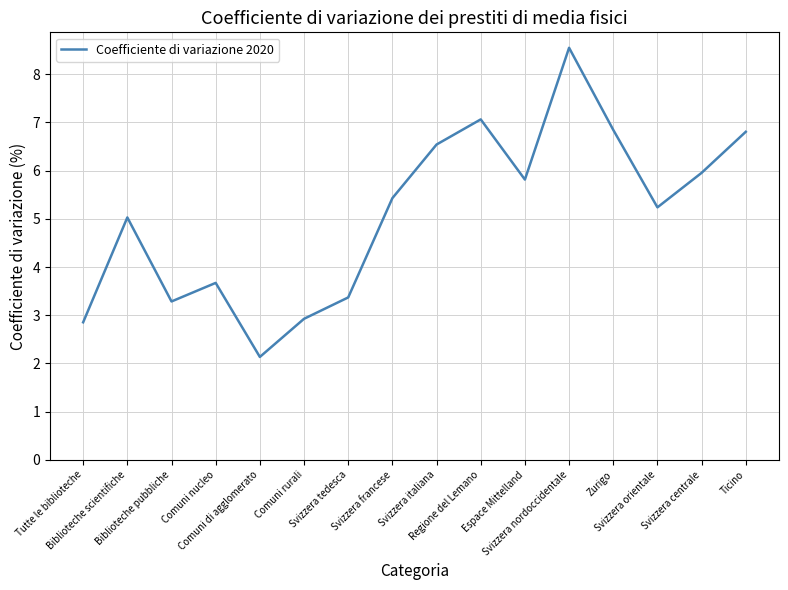

Which has a higher value, Ticino or Svizzera centrale?

Ticino